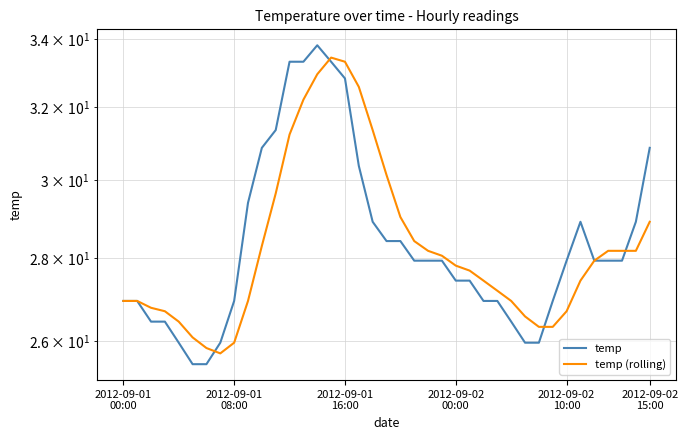

Rank the series at 2012-09-02 15:00 from highest to lowest value.

temp, temp (rolling)